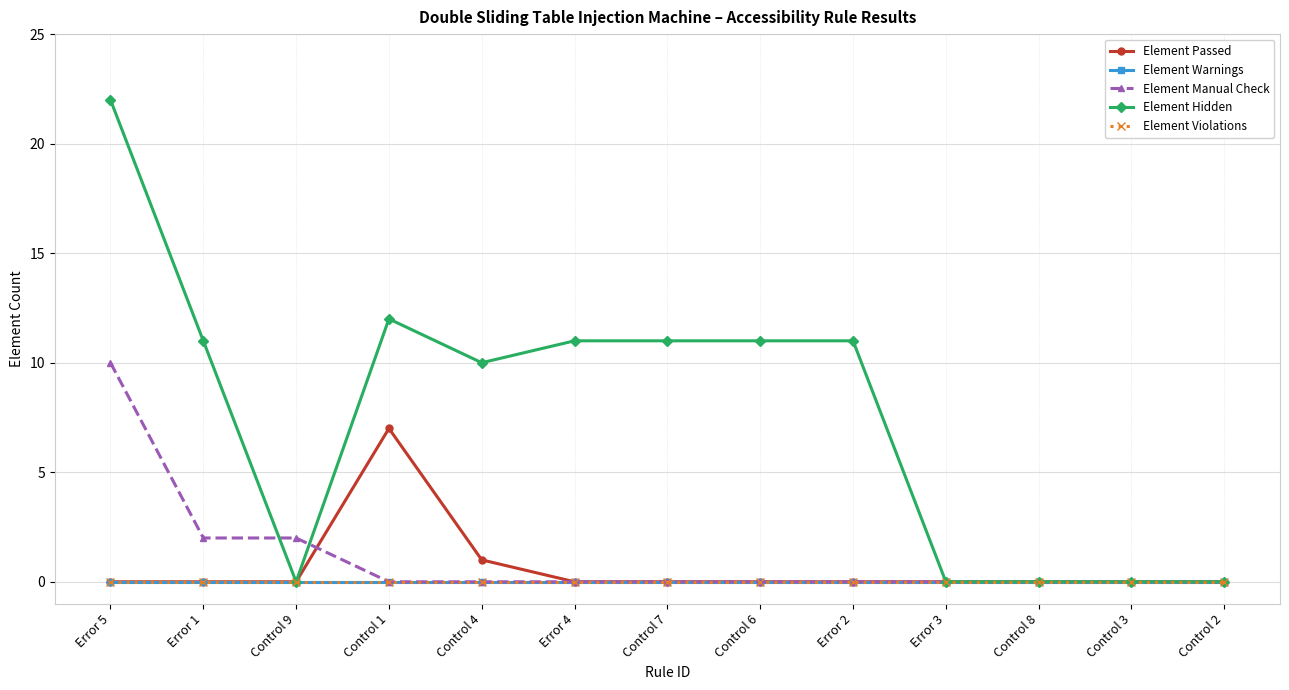

Does the chart have visible grid lines?

Yes